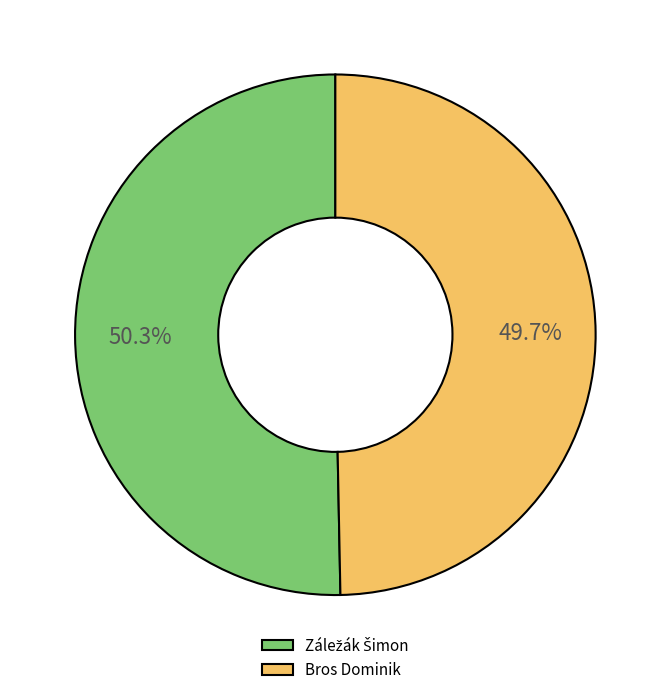

Is there any slice that represents more than half of the pie?

Yes